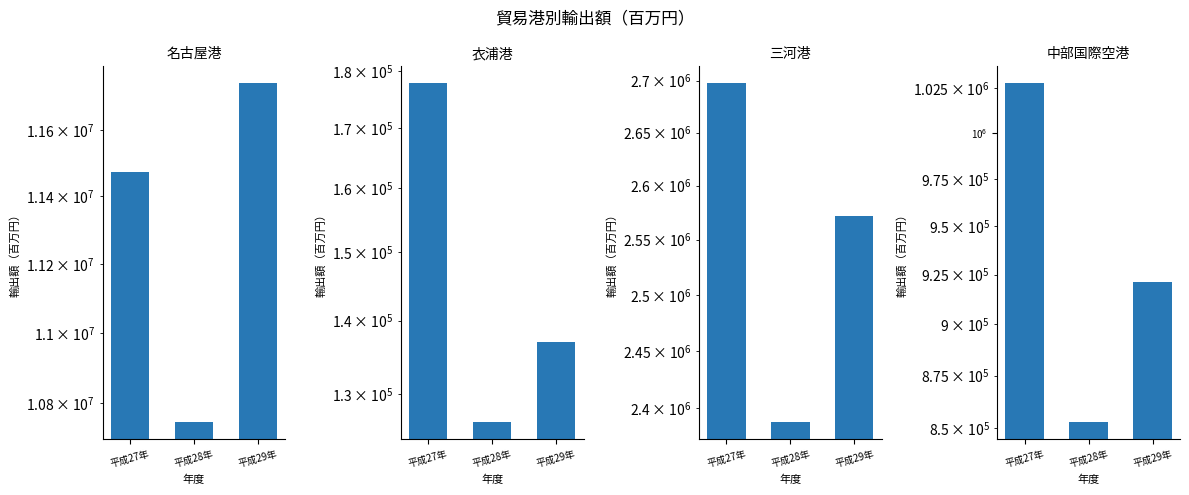

What is the total value across all series at 平成28年?

14112640